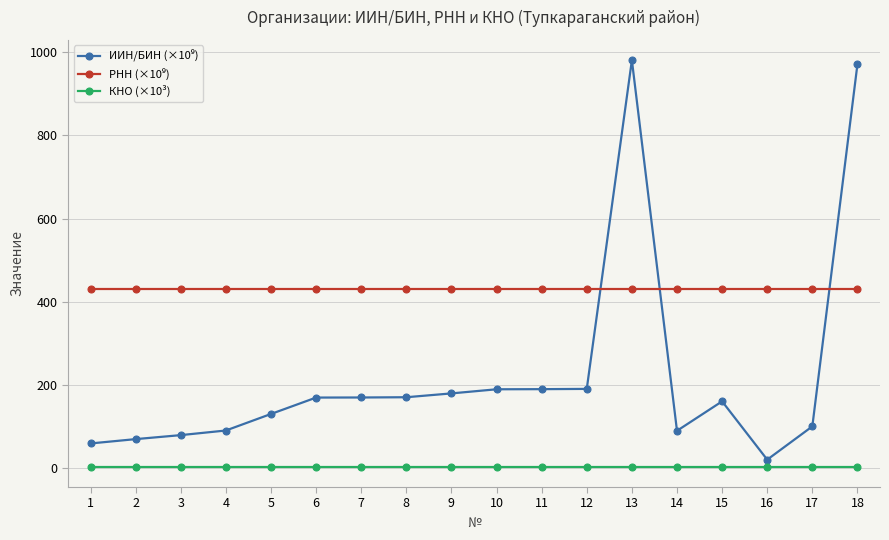

What is the value of the ИИН/БИН (×10⁹) point at the 14th from the left?

90.5